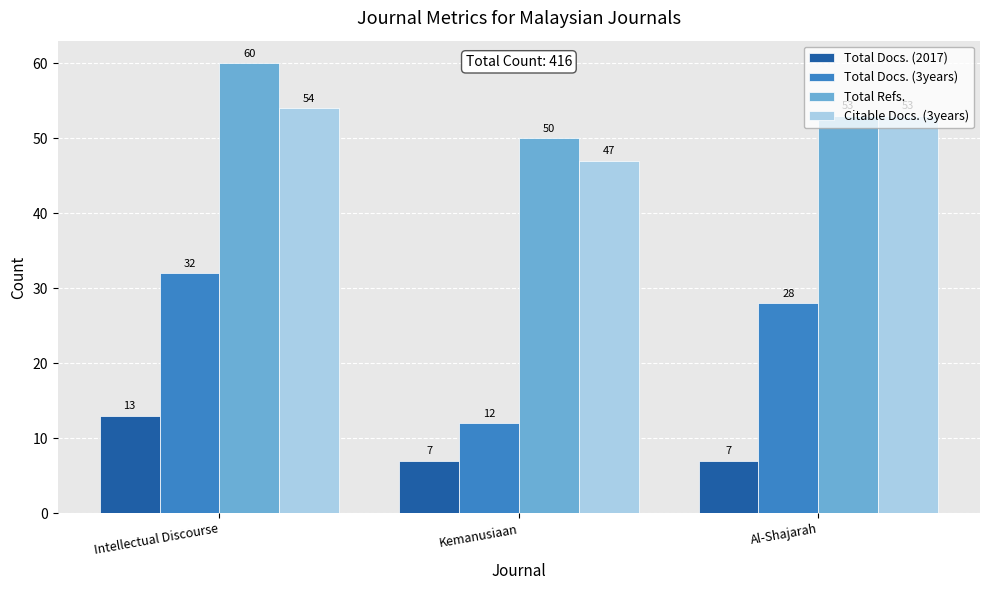

Rank the series by their maximum value, from highest to lowest.

Total Refs., Citable Docs. (3years), Total Docs. (3years), Total Docs. (2017)